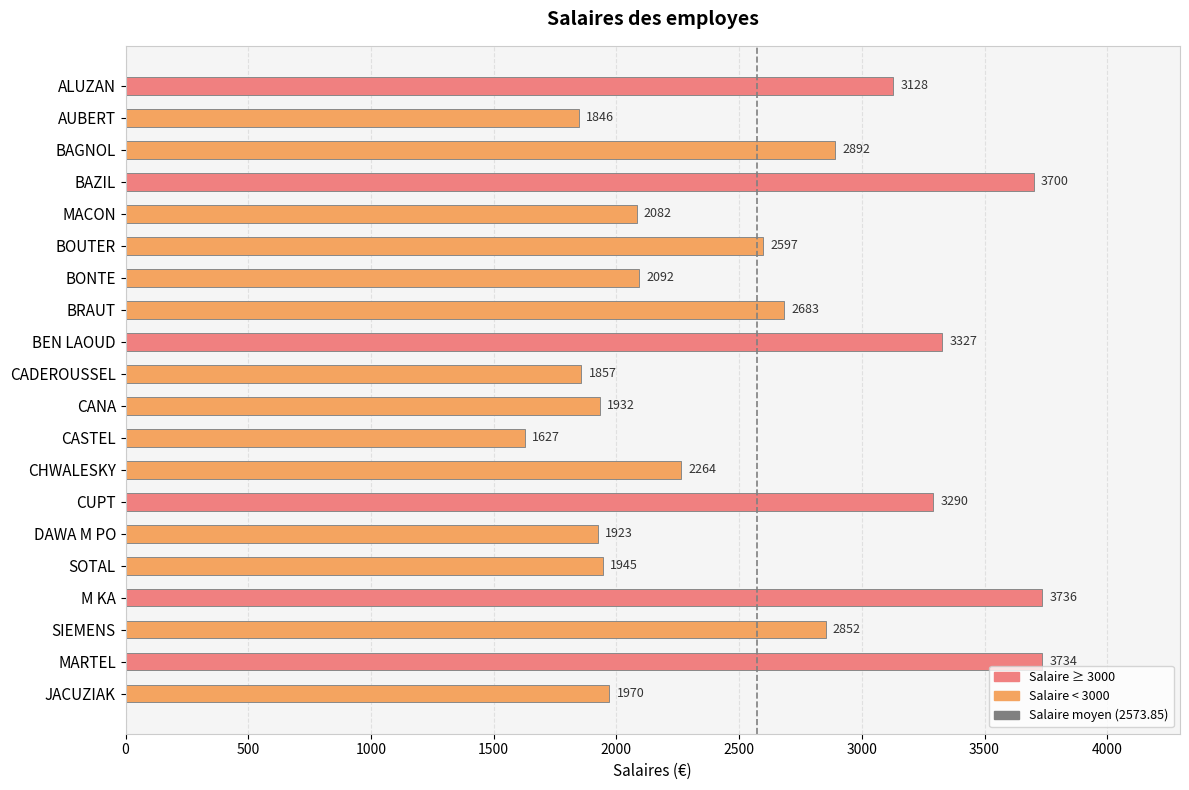

At which label is the value closest to 2681?

BRAUT